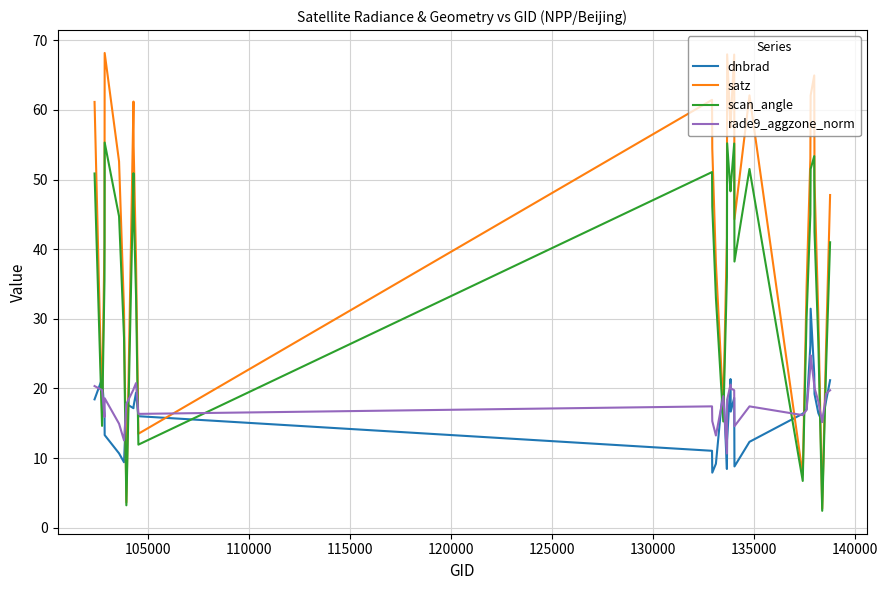

Which series has the largest range (max minus min)?

satz